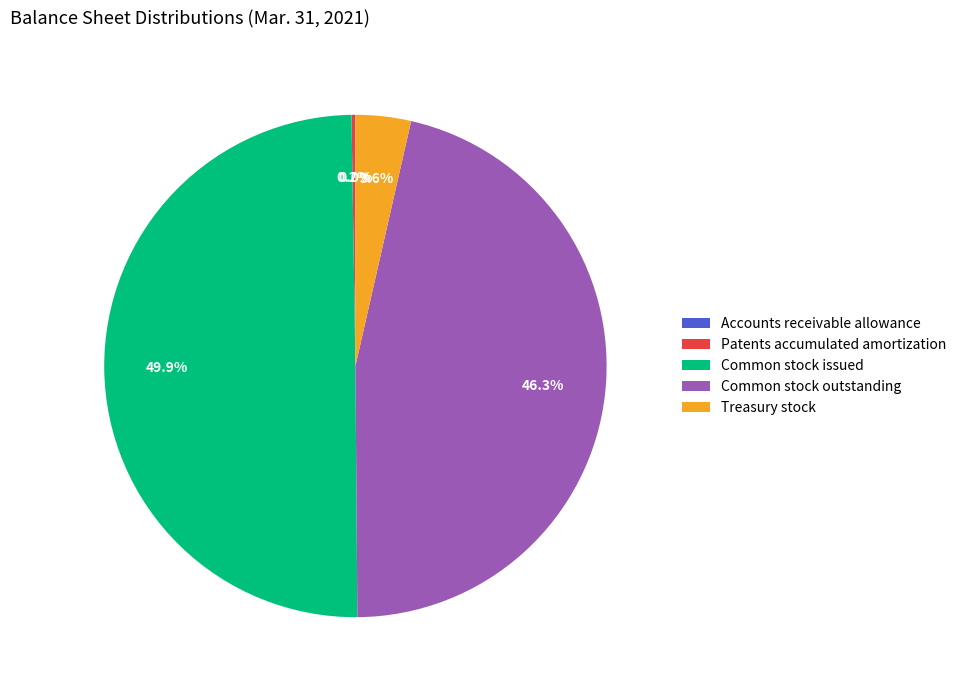

What percentage do Treasury stock and Common stock outstanding together represent?

49.9%